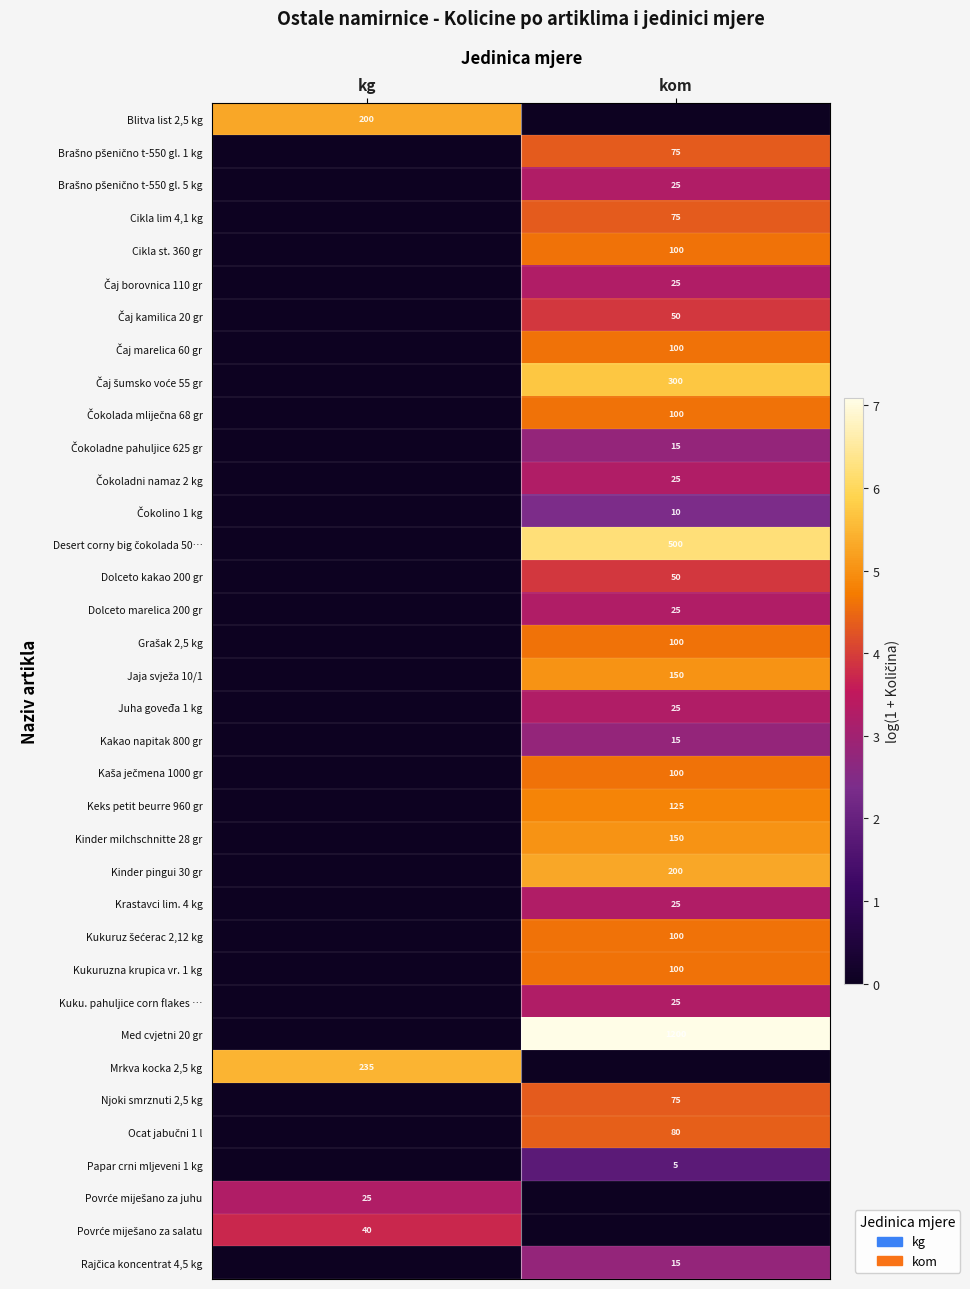

The value of Kukuruzna krupica vr. 1 kg at kom is 100. True or false?

True